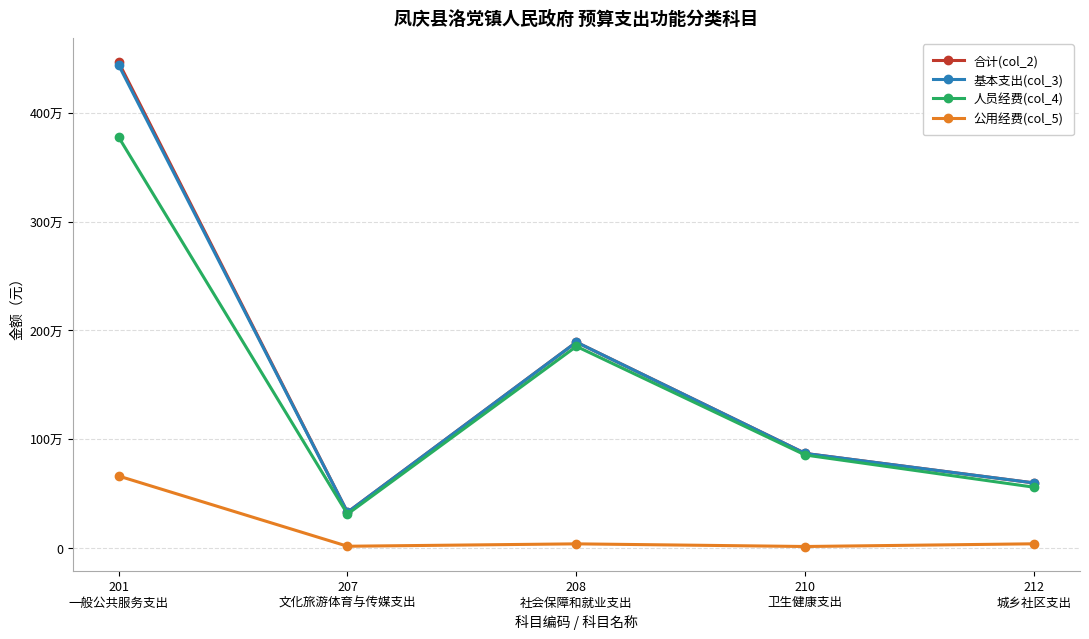

True or false: 基本支出(col_3) has a value of 496847.7 at 207
文化旅游体育与传媒支出.

False